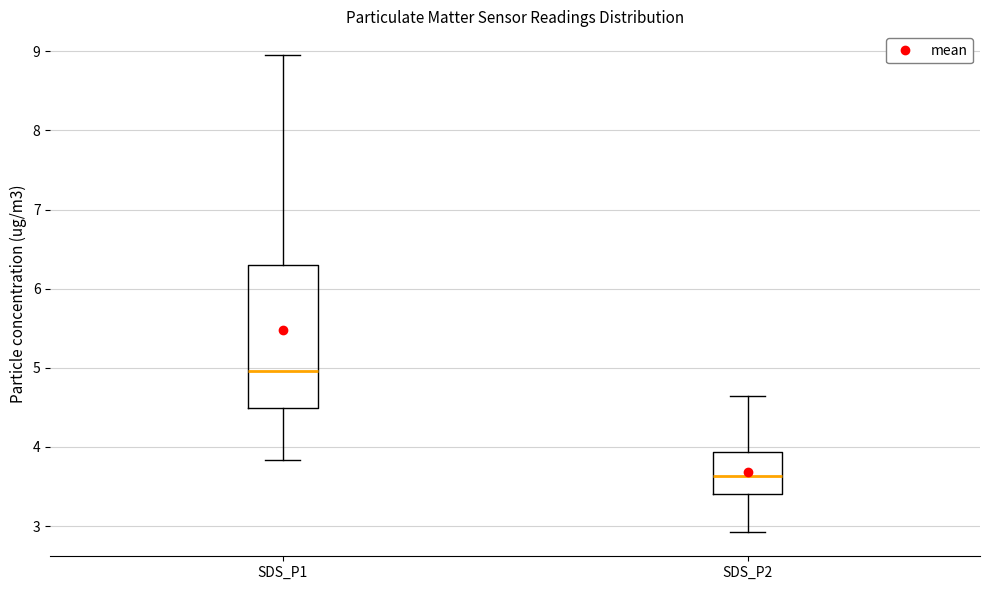

Reading left to right, read every box against the y-axis: the position of its median line, the range the box covers, and the ends of its whiskers. The values are not printed on the chart, so give them approximately, as read against the axis.

SDS_P1: median 5.0, box 4.5 to 6.3, whiskers 3.8 to 9.0
SDS_P2: median 3.6, box 3.4 to 3.9, whiskers 2.9 to 4.7